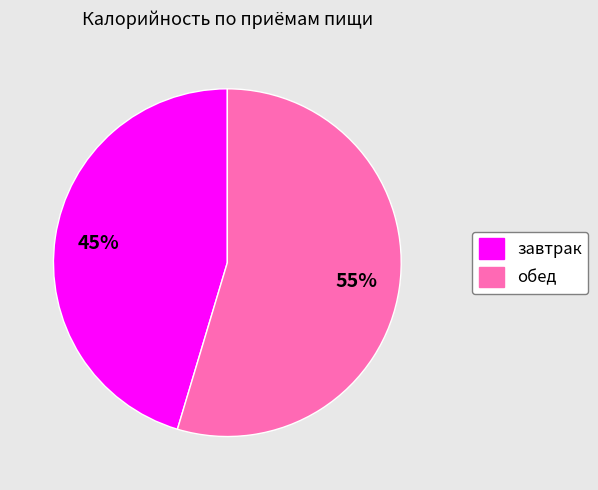

Do завтрак and обед together represent more than half of the pie?

Yes